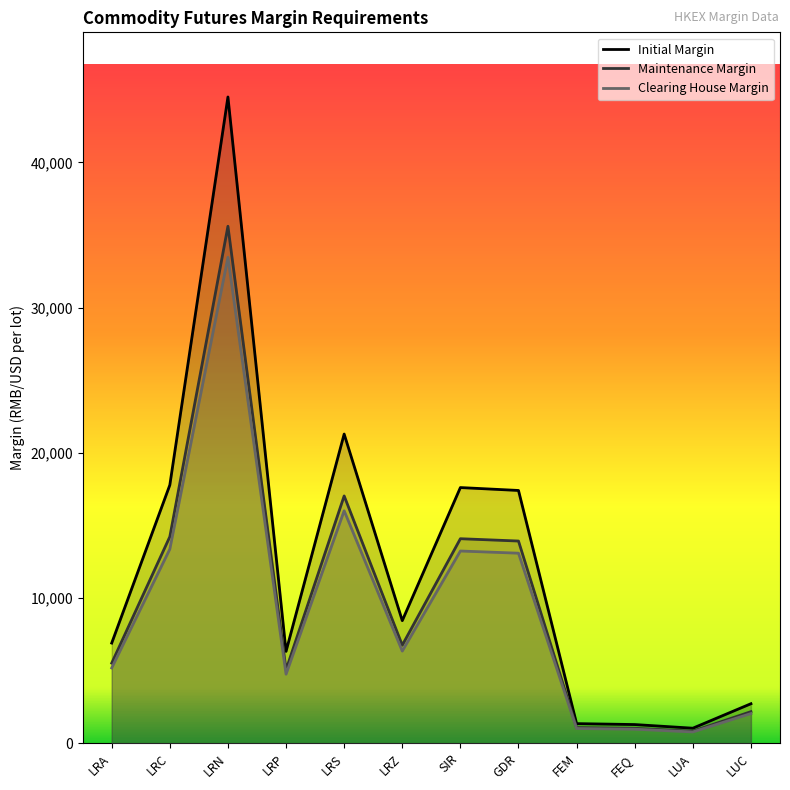

True or false: Clearing House Margin and Maintenance Margin intersect in this chart.

False